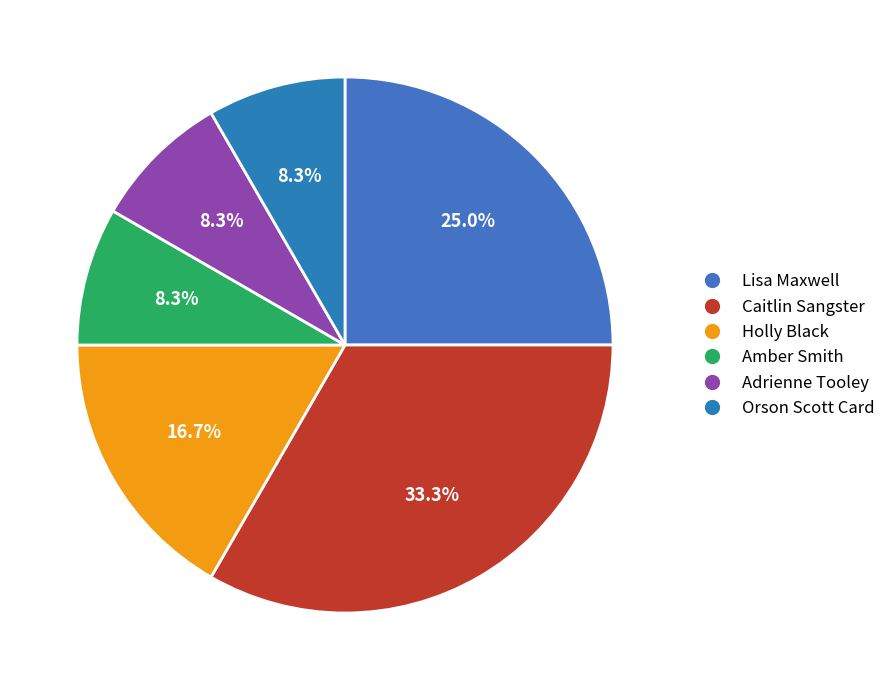

What is the smallest slice in the pie chart?

Amber Smith (506186127)